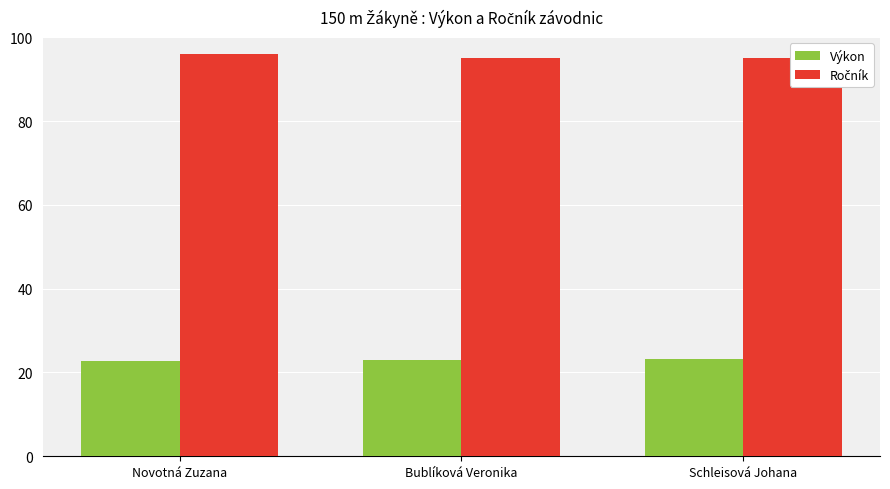

At which category is the sum across all series the highest?

Novotná Zuzana